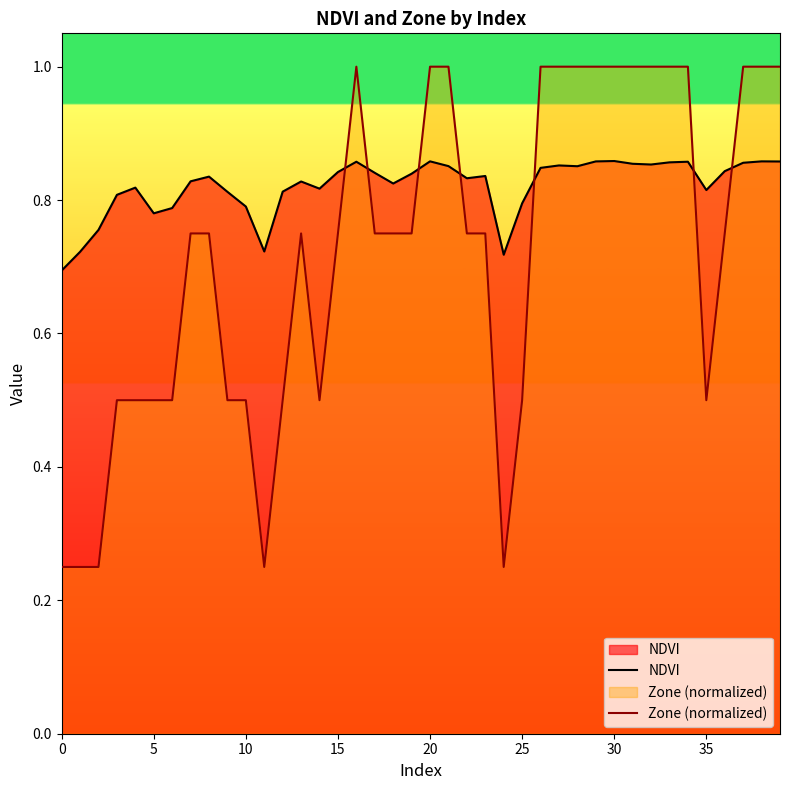

List the series in order of their overall mean, highest first.

NDVI, Zone (normalized)